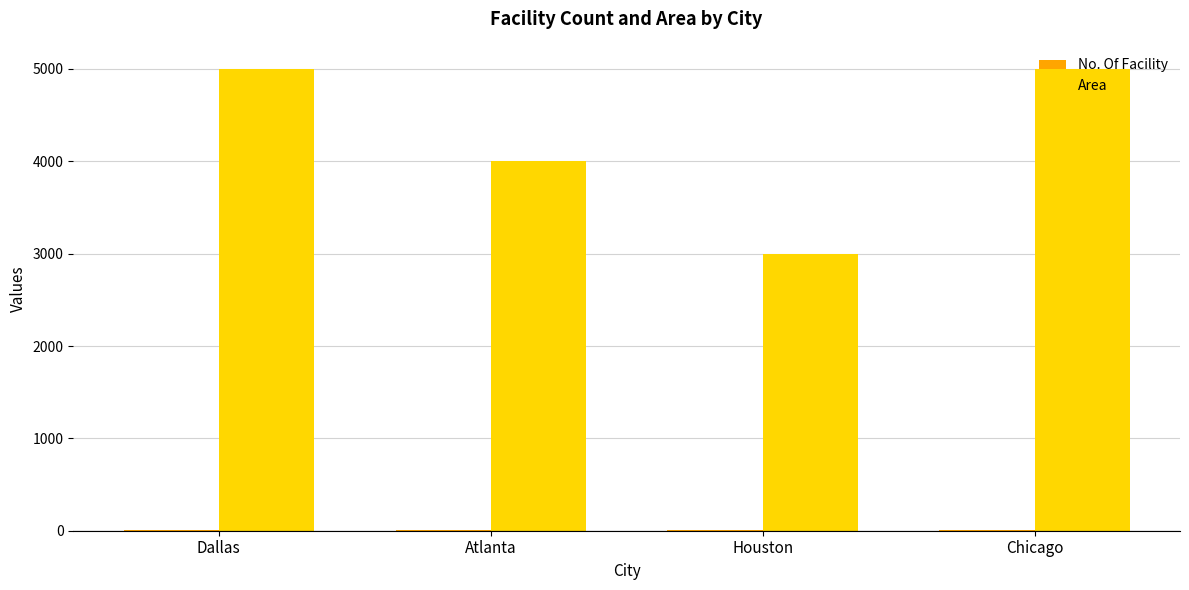

Which series changed the most between Houston and Chicago?

Area